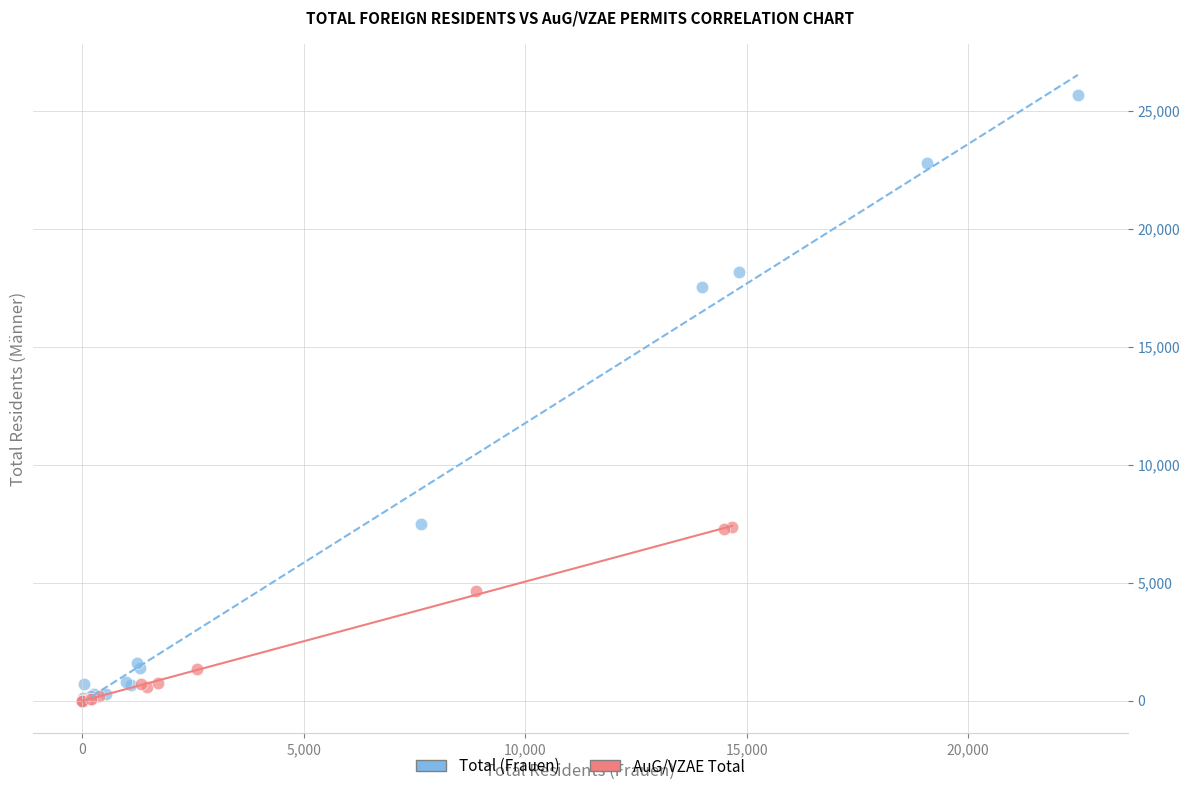

Which series has the widest spread of Y values?

Total (Frauen)